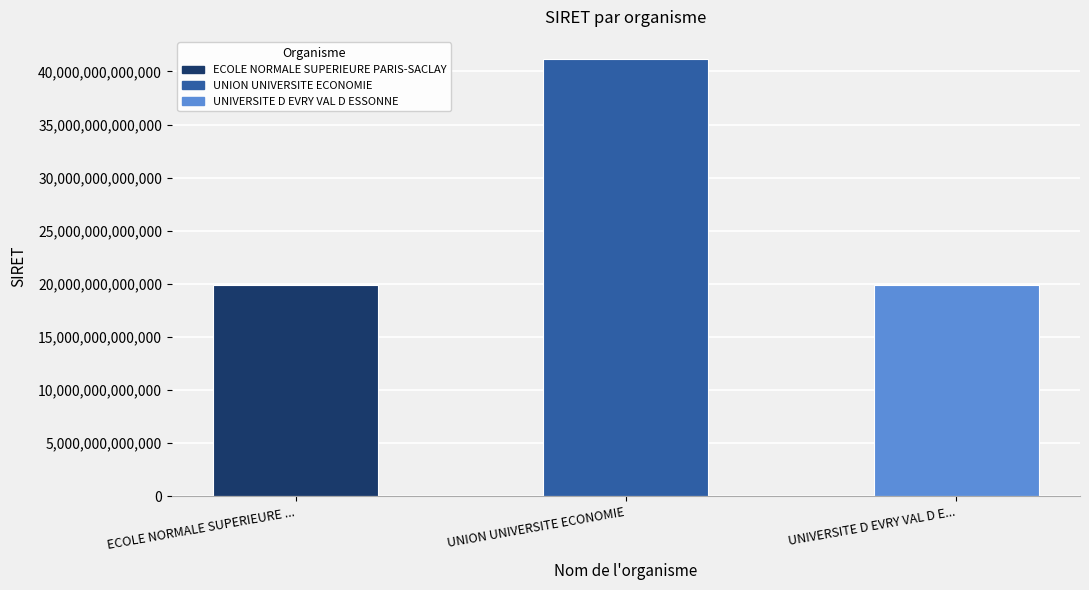

True or false: the data shows 19911975100014 at UNIVERSITE D EVRY VAL D E....

True